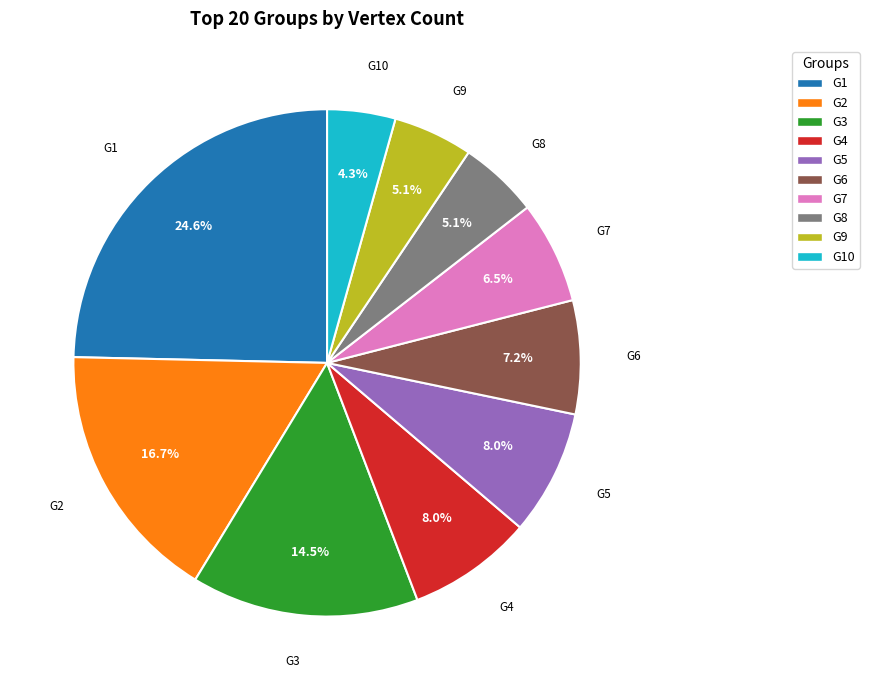

Count the number of slices in the pie.

10